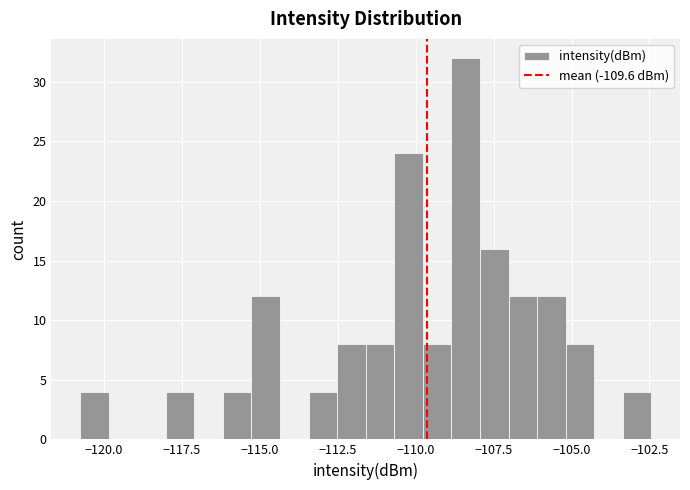

Around what value on the x-axis is the tallest bar? Give the approximate position of its centre, as read against the axis.

-108.5